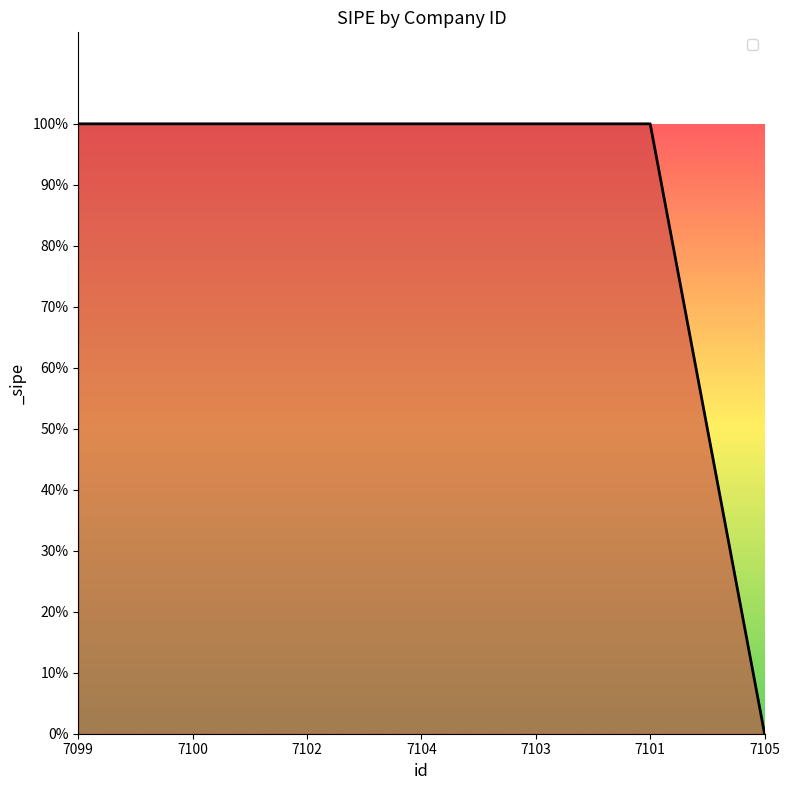

Count the values in the range 1 to 2.

6